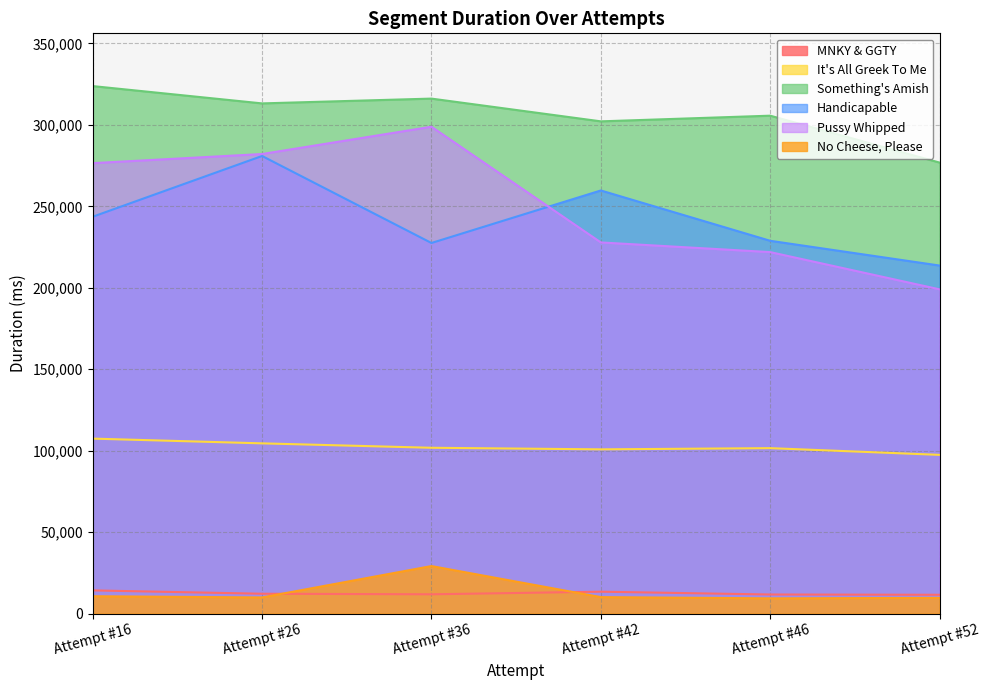

How many lines are shown in the chart?

6